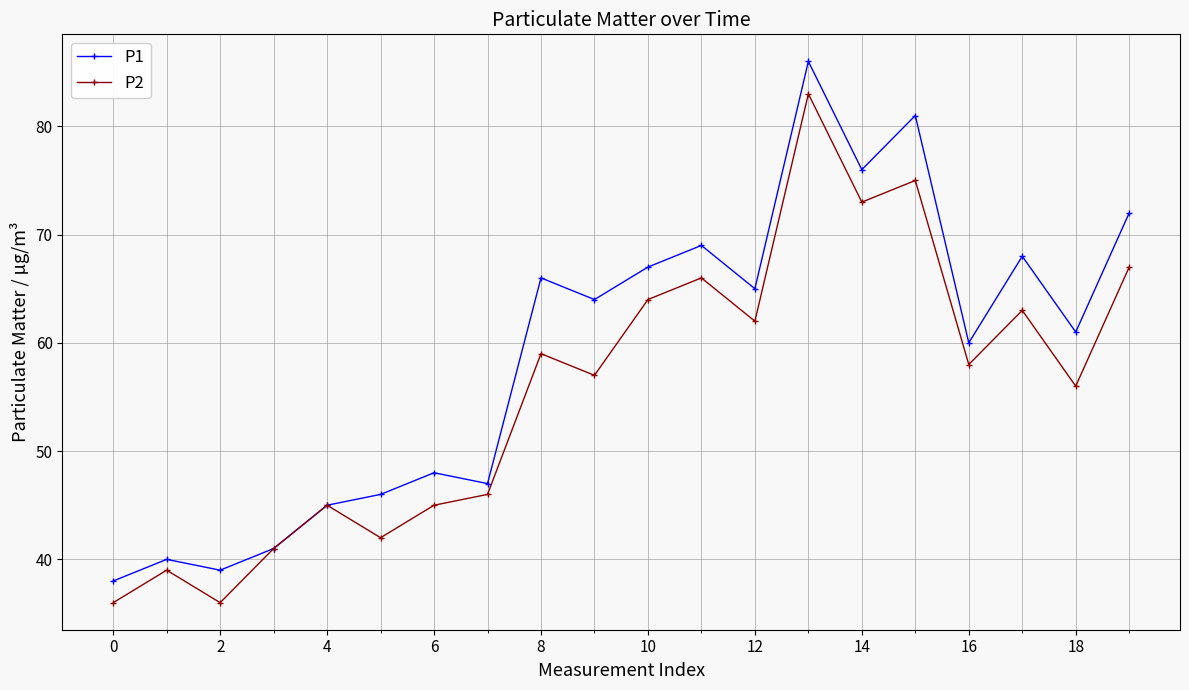

Rank the series by their average value, from highest to lowest.

P1, P2